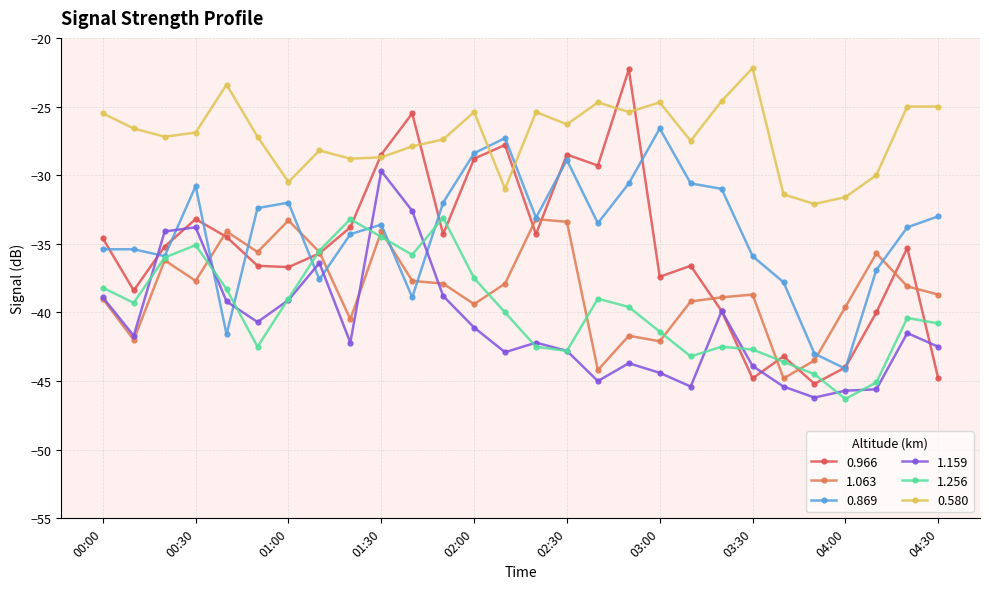

True or false: 0.580 has more than 2 points higher than both neighbors.

True